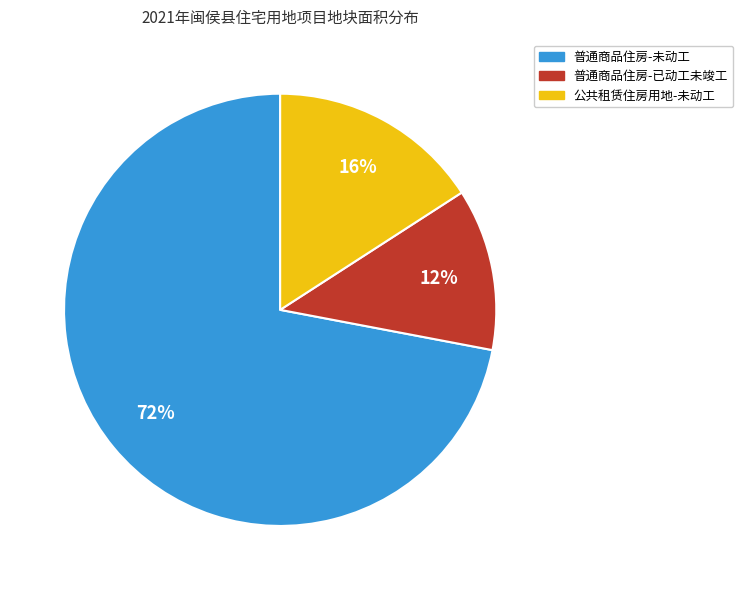

Which has a higher value, 普通商品住房-已动工未竣工 or 普通商品住房-未动工?

普通商品住房-未动工